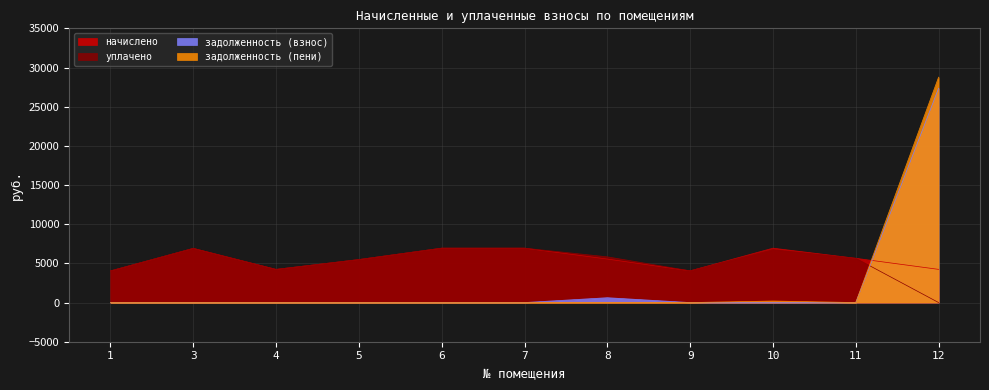

True or false: задолженность (взнос) has a value of 27353.8 at 12.

True